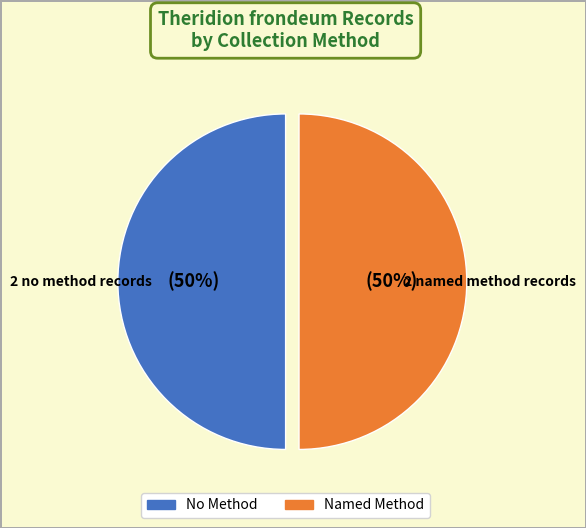

To the nearest percent, what is the average slice percentage?

50%